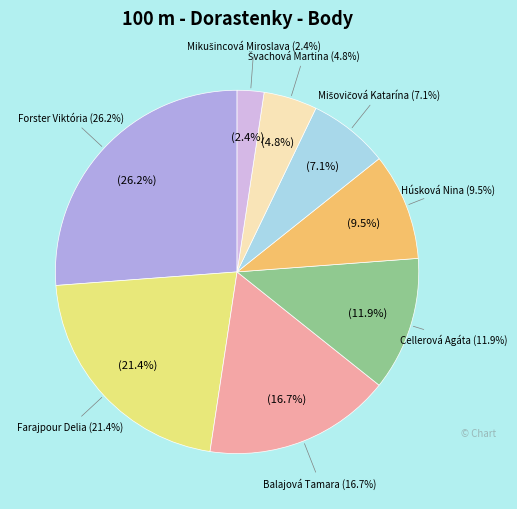

How many segments does this pie chart have?

8